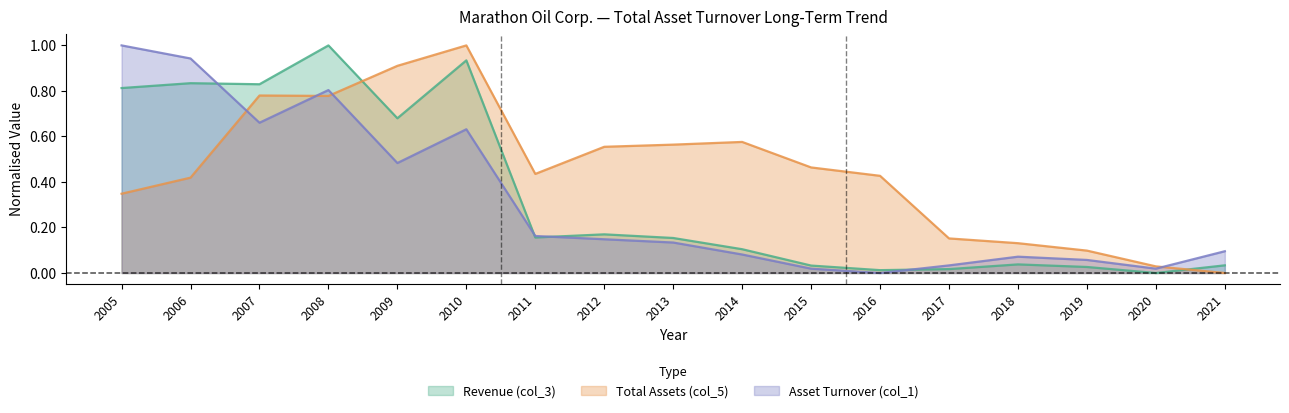

What is the average value of the Revenue (col_3) series?

0.3